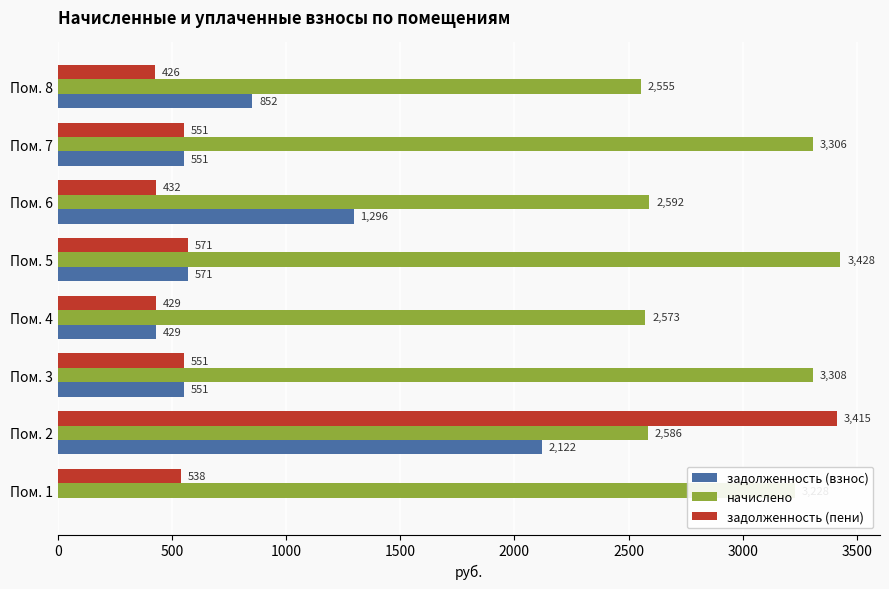

What is the maximum value for задолженность (взнос)?

2121.8